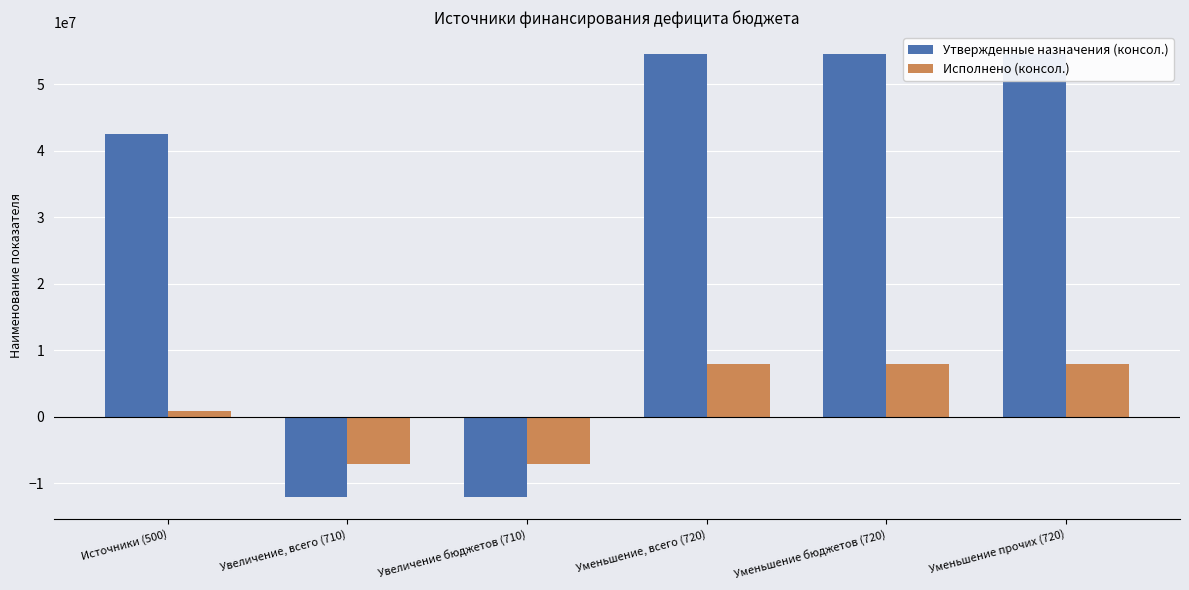

How many bars are there in each group?

2